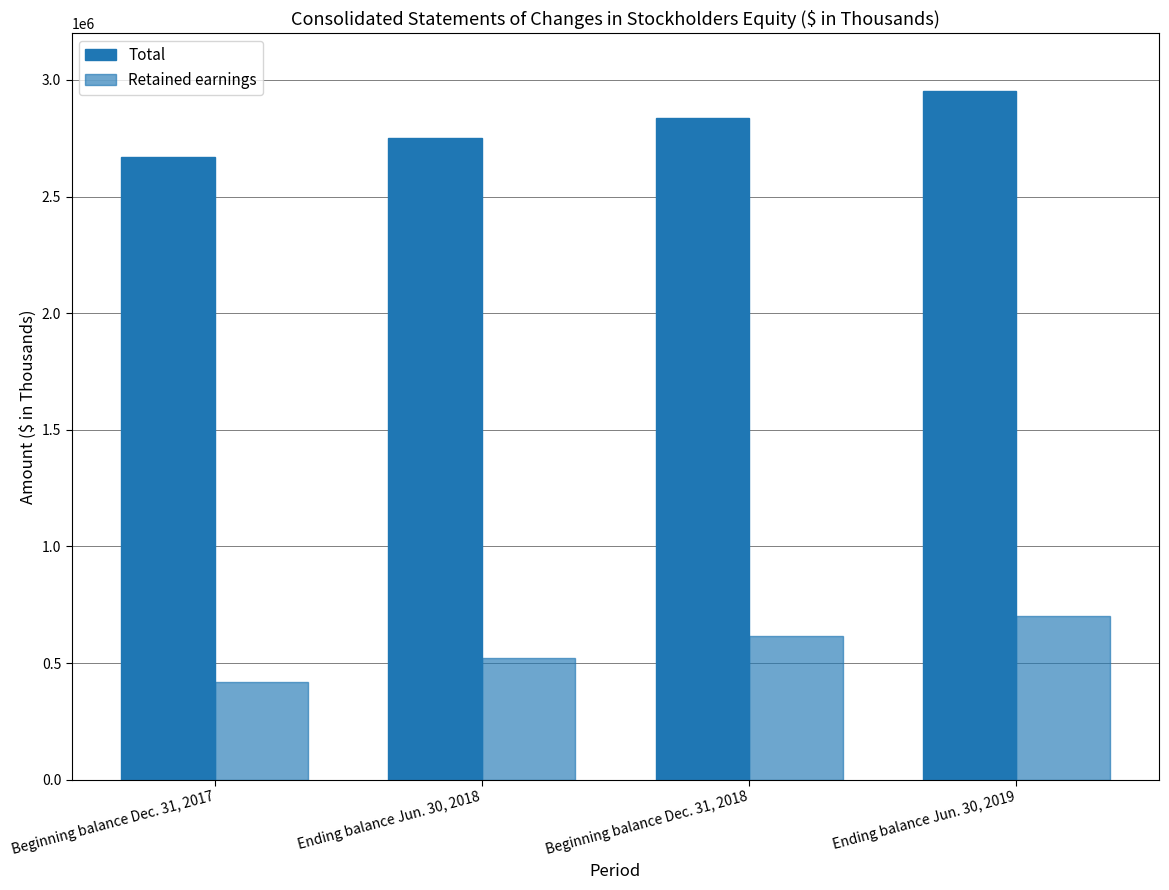

How many groups of bars are there?

4